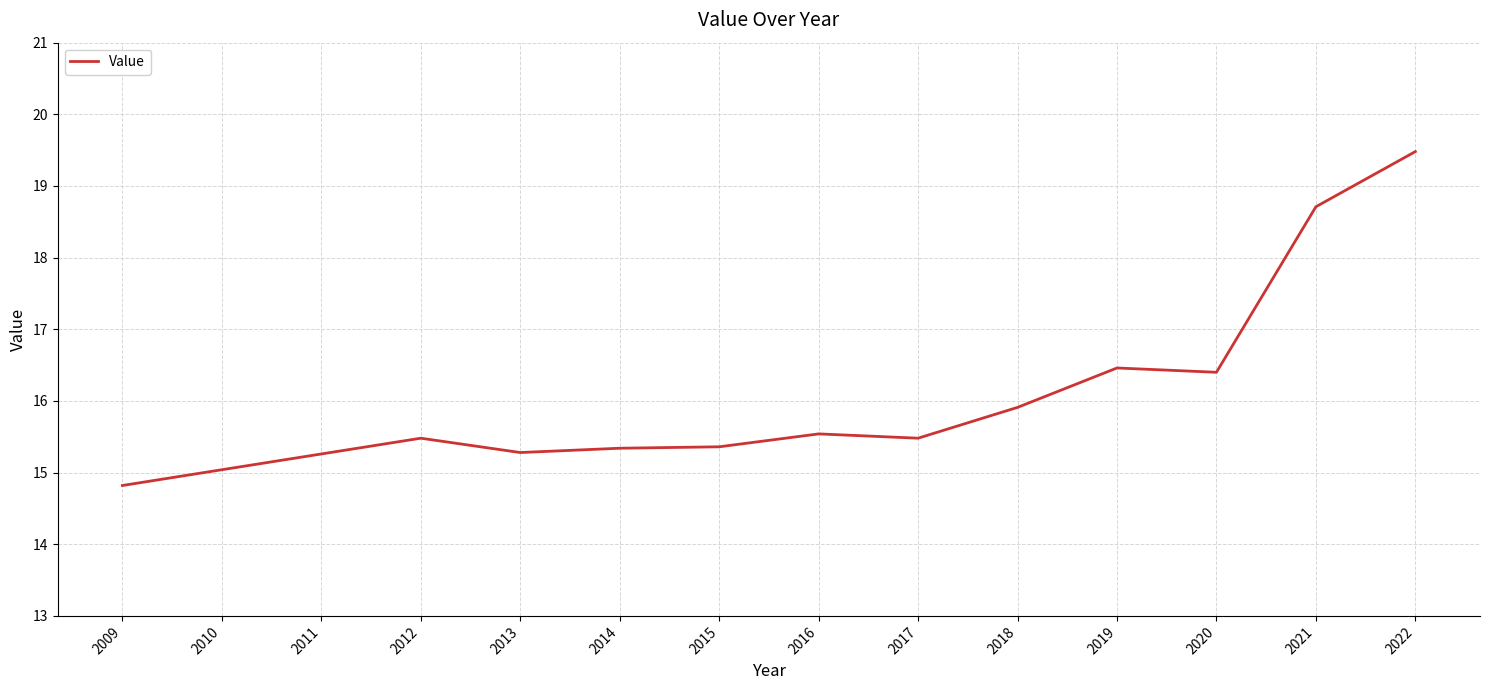

The chart shows a value of 24.8 at 2019. True or false?

False